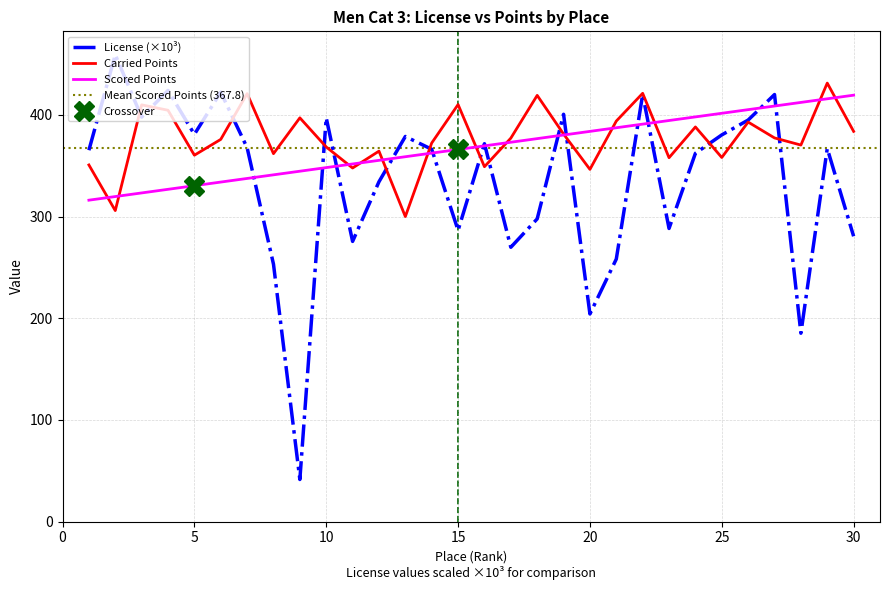

List the series in order of their overall mean, lowest first.

License, Scored Points, Carried Points